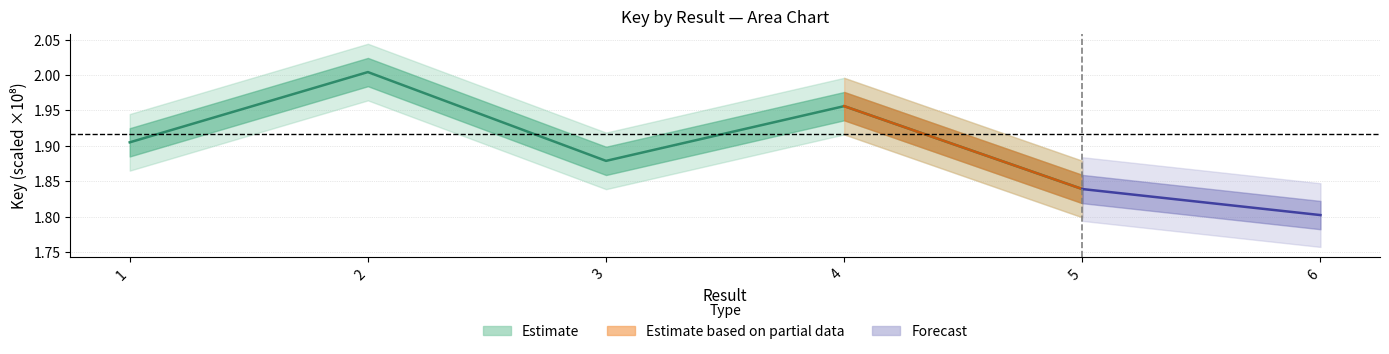

What is the value of the 3rd point from the left?

1.9